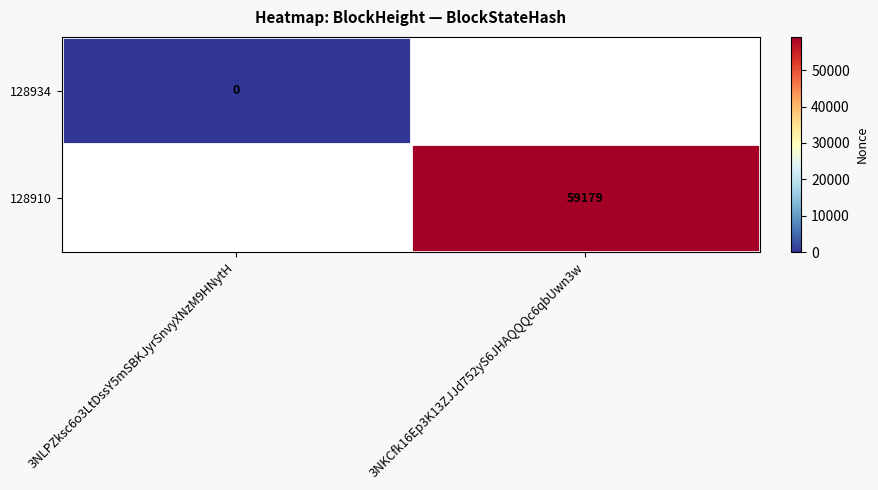

How many distinct data groups are displayed?

2